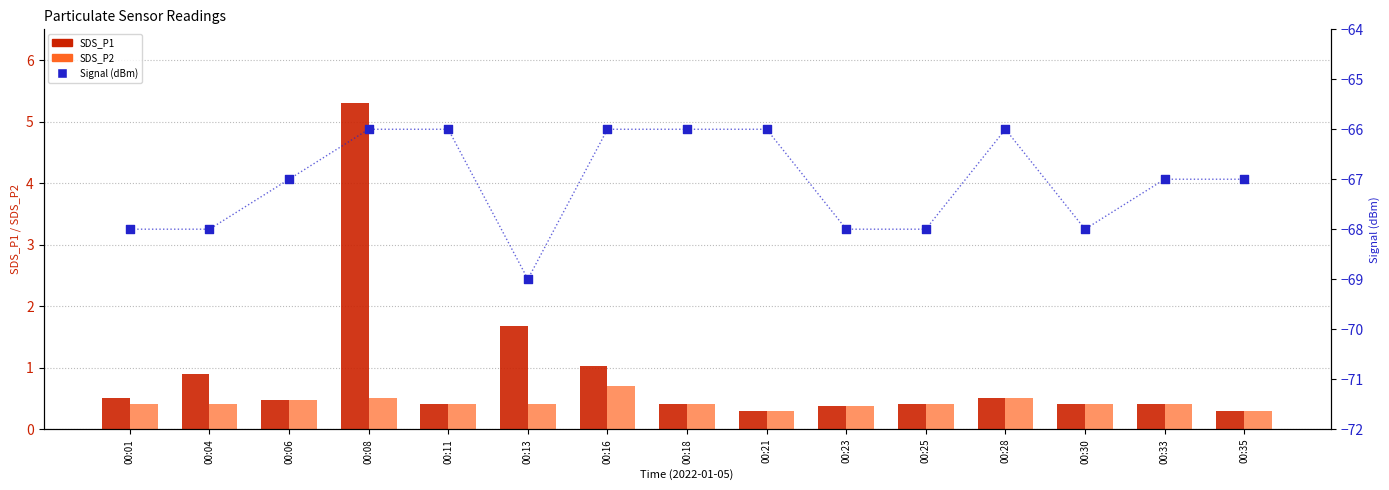

Which series has the largest total across all categories?

SDS_P1